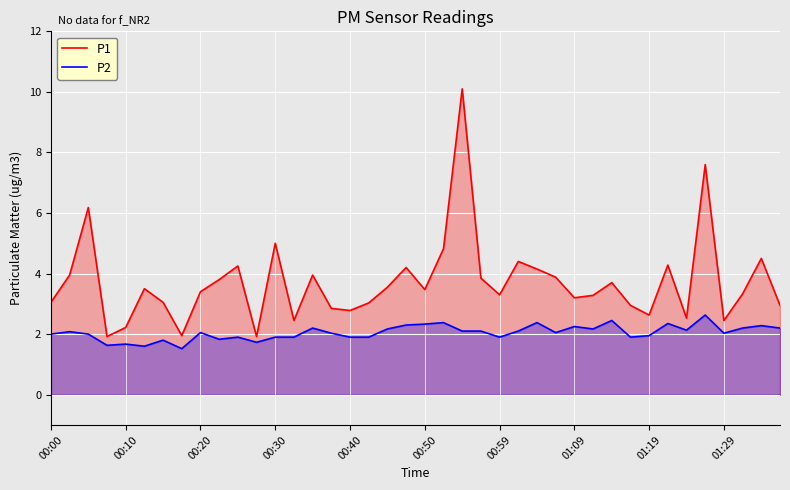

What is the difference between the maximum and minimum values in the P2 series?

1.1